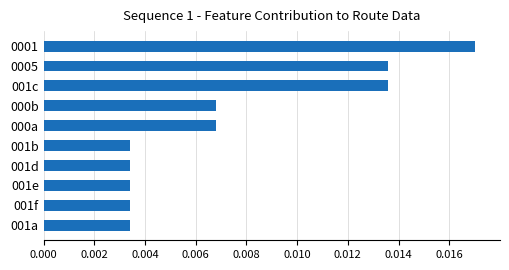

What position from the top is 001a?

10